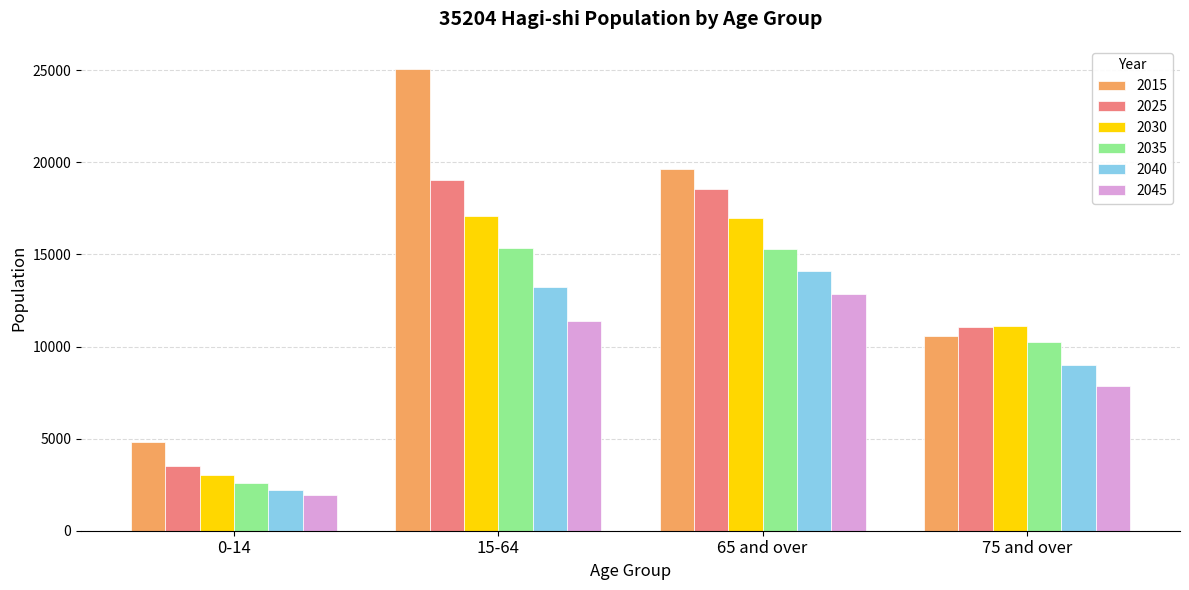

What is the spread (max minus min) of values at 75 and over?

3280